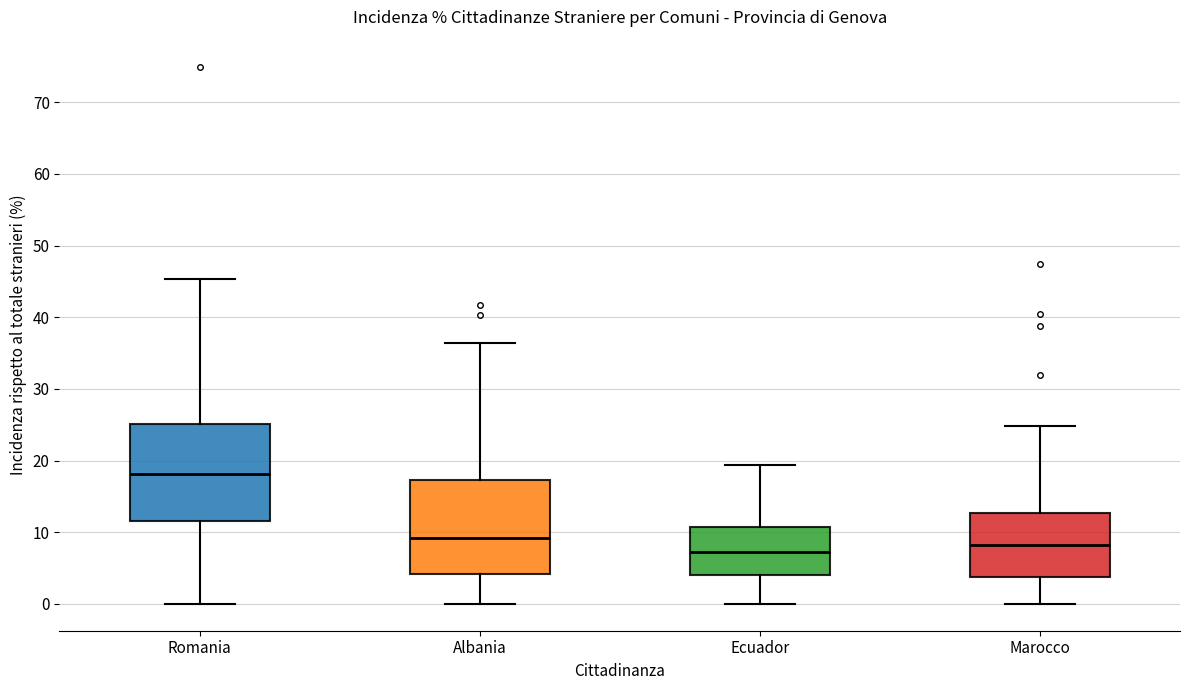

Where is the lower edge of the box for Ecuador on the y-axis? The values are not printed on the chart, so give them approximately, as read against the axis.

4